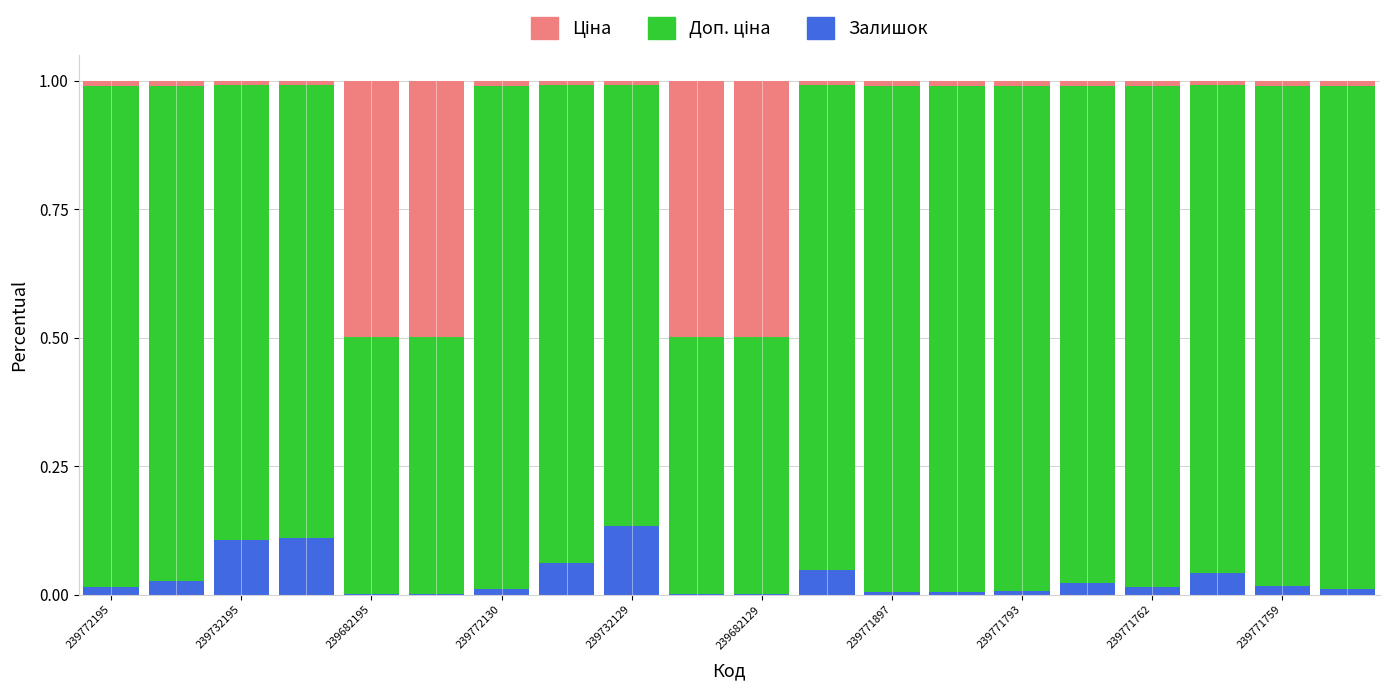

Count the number of data series in this chart.

3